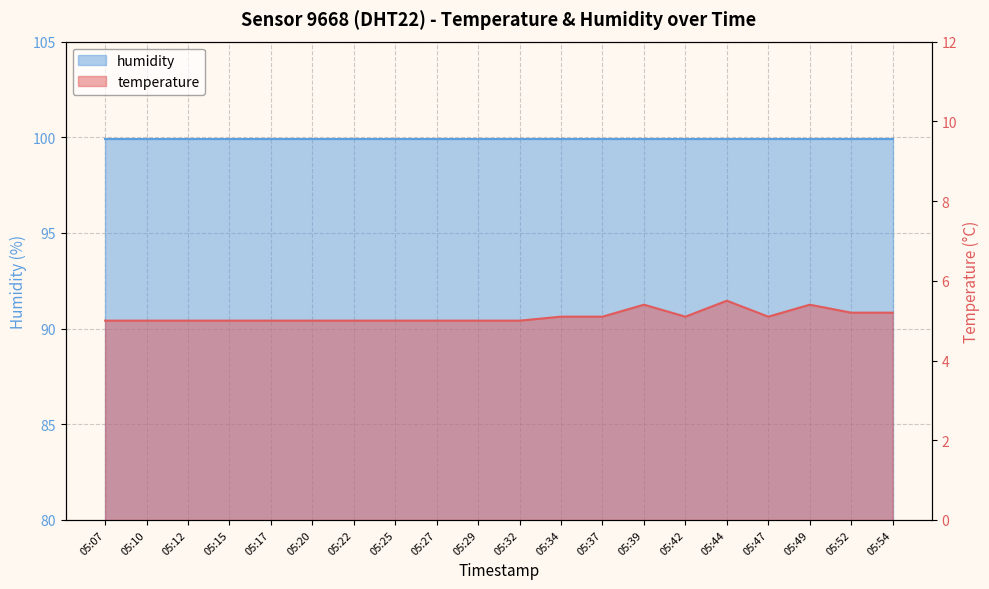

Which has a higher value, 05:42 or 05:32?

05:42